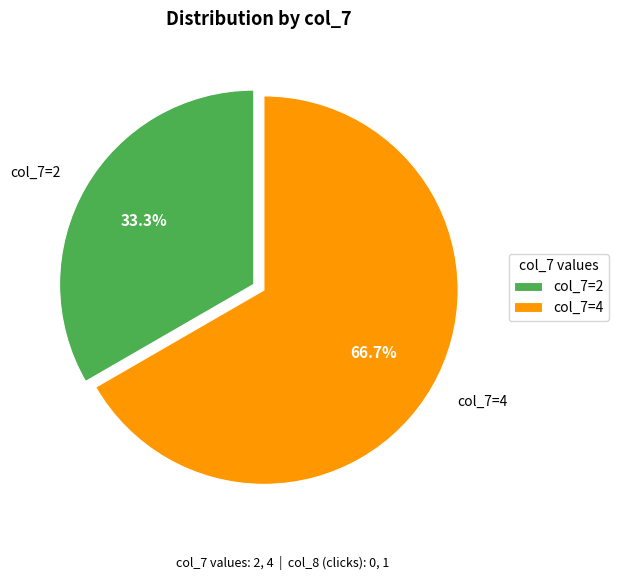

Does any single category account for the majority?

Yes